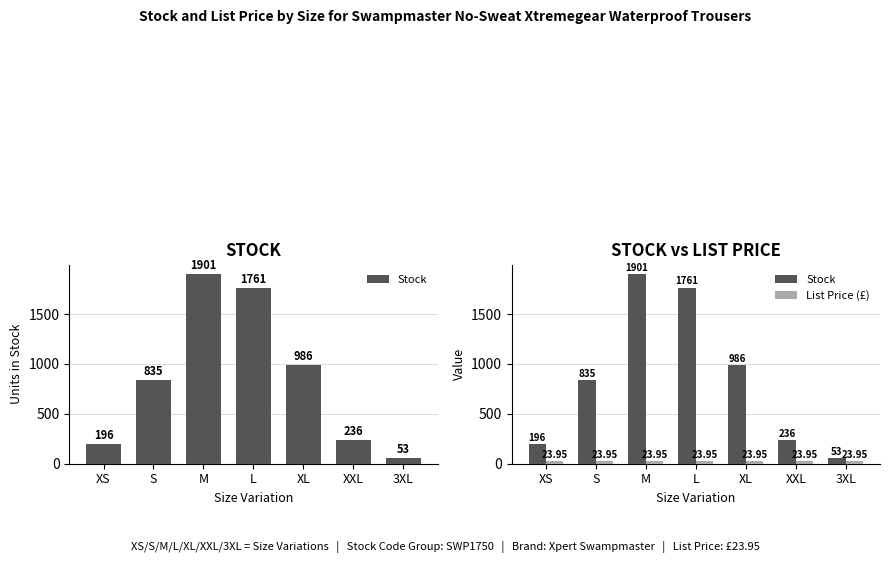

Reading left to right, list all the values displayed in this chart.

Stock: XS=196.0	S=835.0	M=1901.0	L=1761.0	XL=986.0	XXL=236.0	3XL=53.0
List Price (£): XS=23.9	S=23.9	M=23.9	L=23.9	XL=23.9	XXL=23.9	3XL=23.9